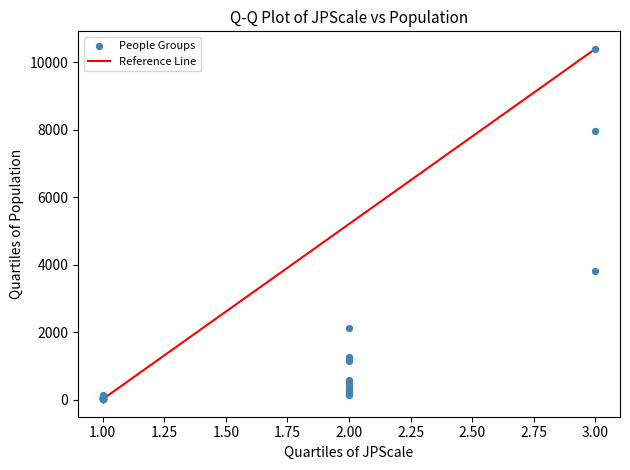

What Y value in the scatter plot is closest to 5205?

3820